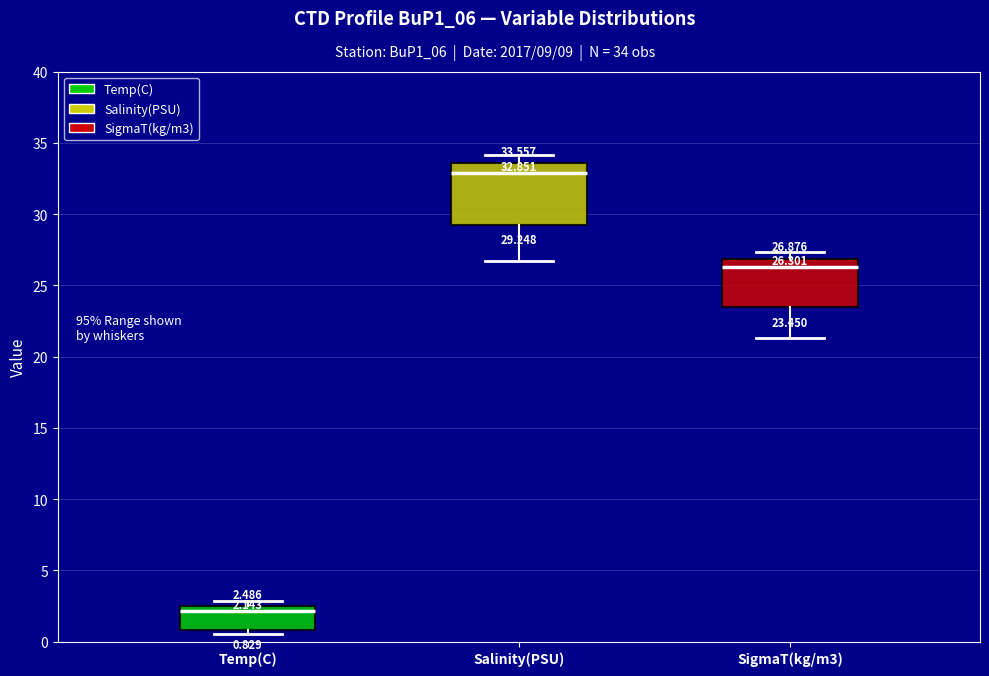

Comparing the boxes themselves (not the whiskers), which one is the tallest?

Salinity(PSU)